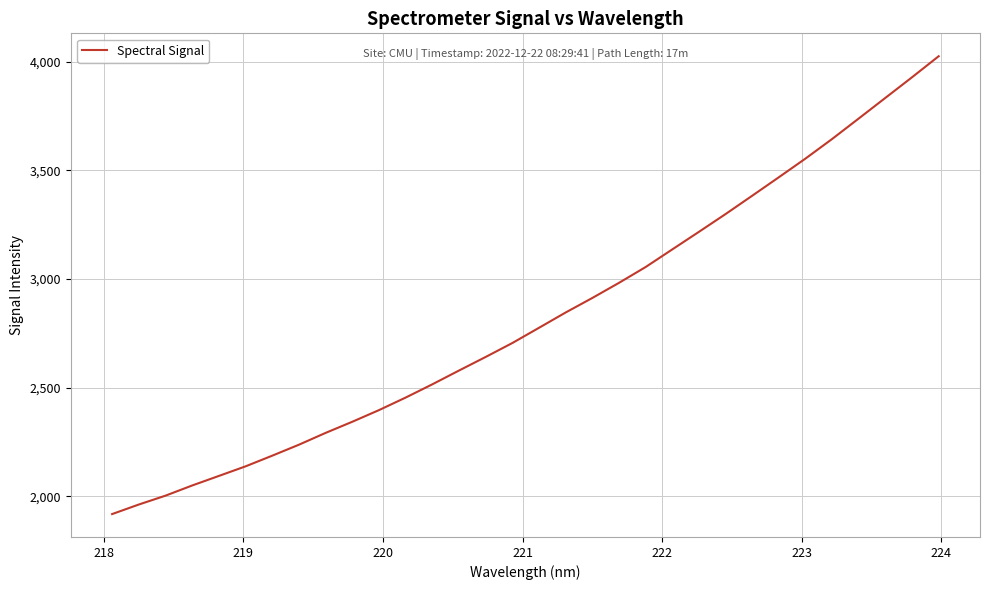

What is the difference between the maximum and minimum values?

2107.2